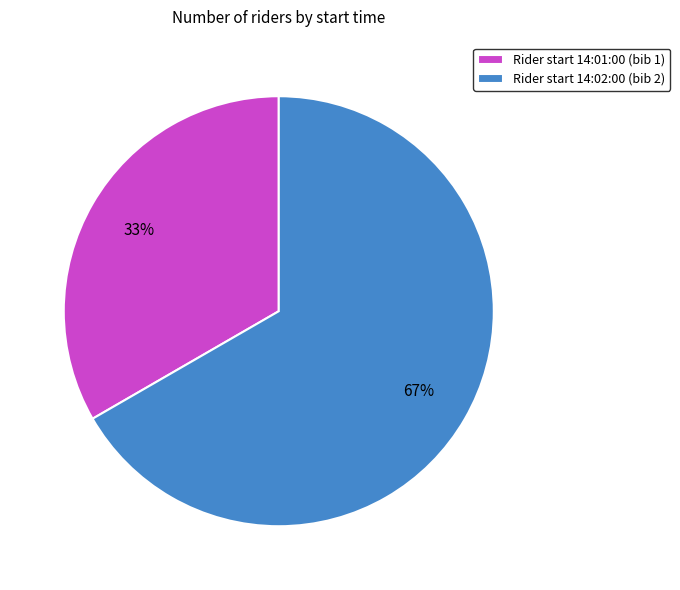

Is the sum of Rider start 14:02:00 (bib 2) and Rider start 14:01:00 (bib 1) greater than half?

Yes